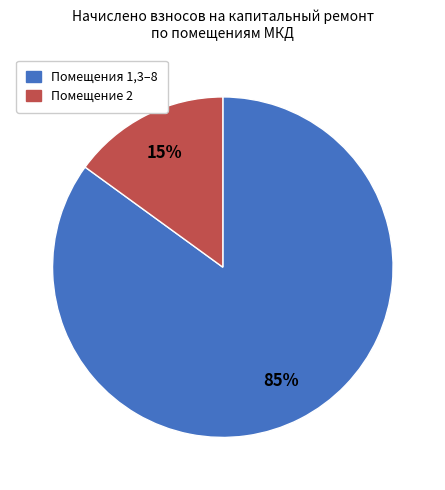

To the nearest percent, what is the difference between the largest and smallest slice percentages?

70%